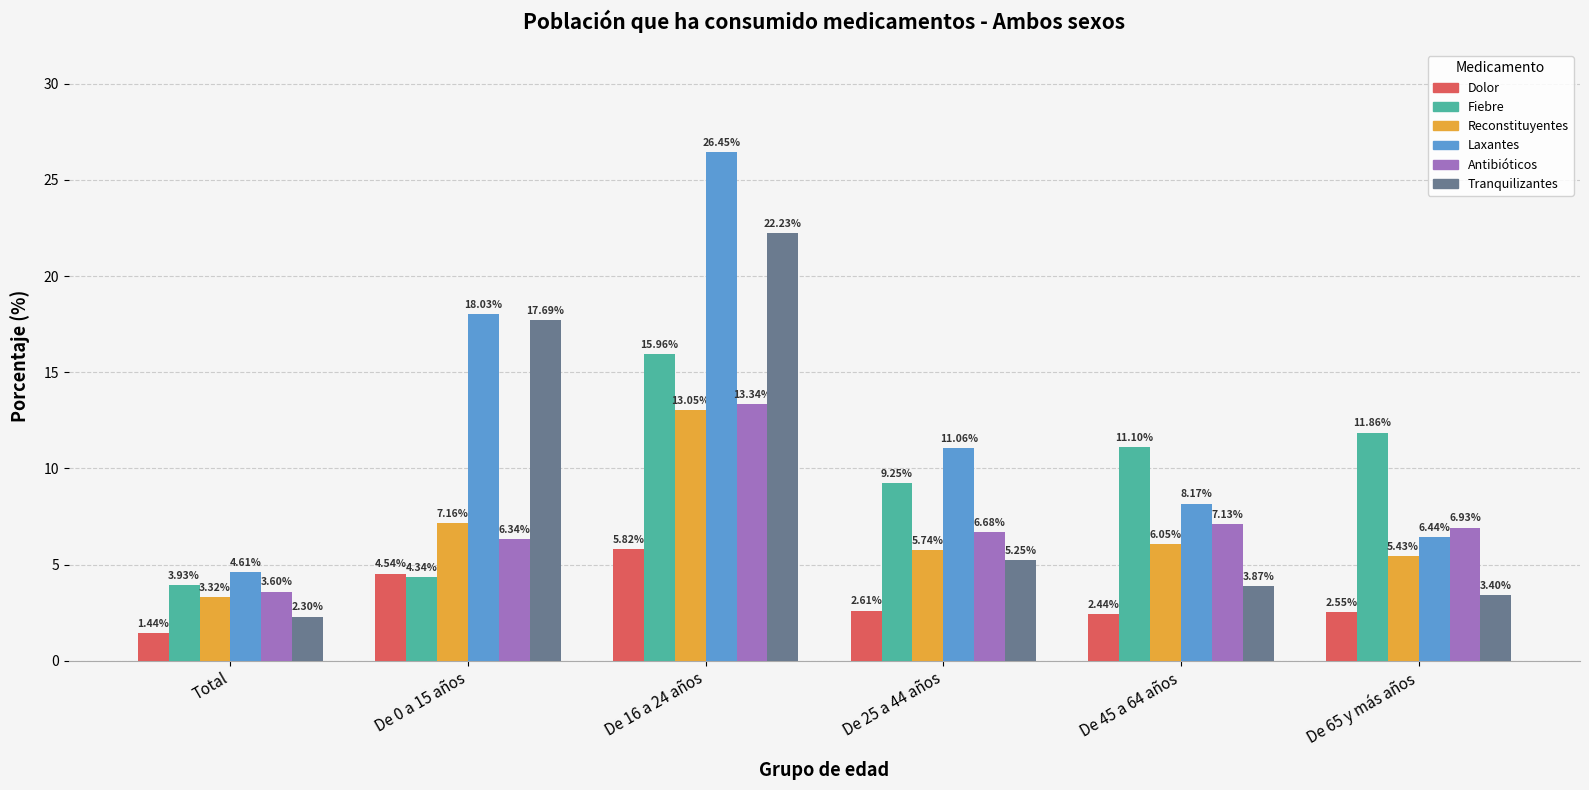

Which label corresponds to the smallest value in the chart?

Total